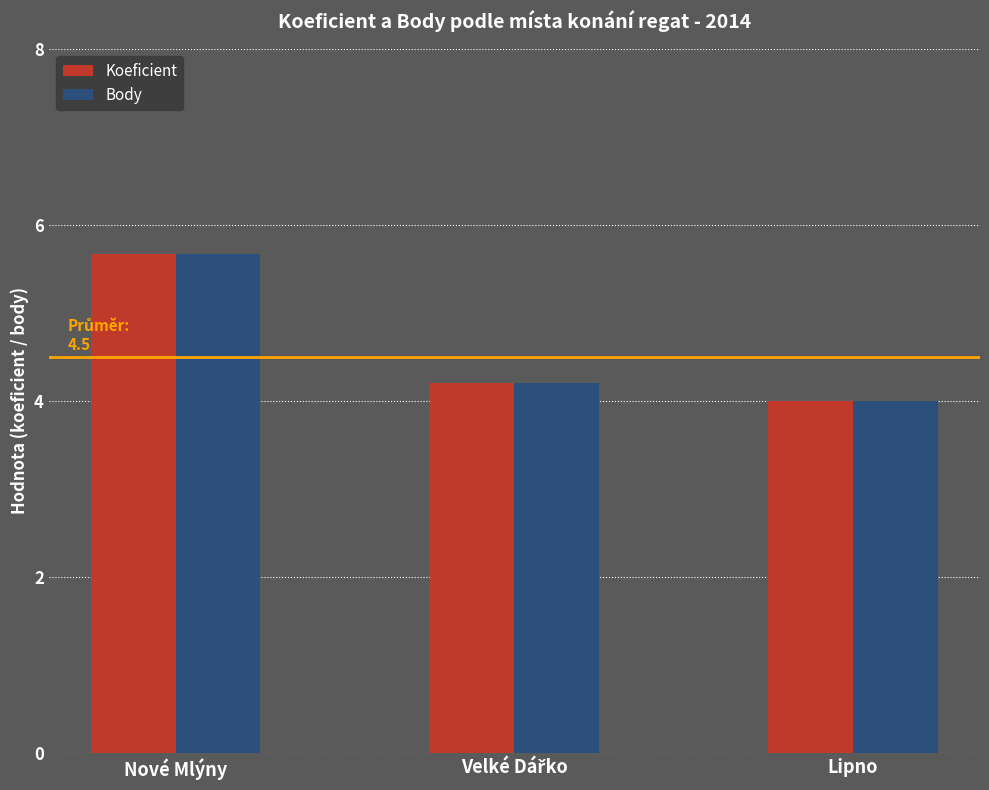

Which category has the lowest value in the Koeficient series?

Lipno